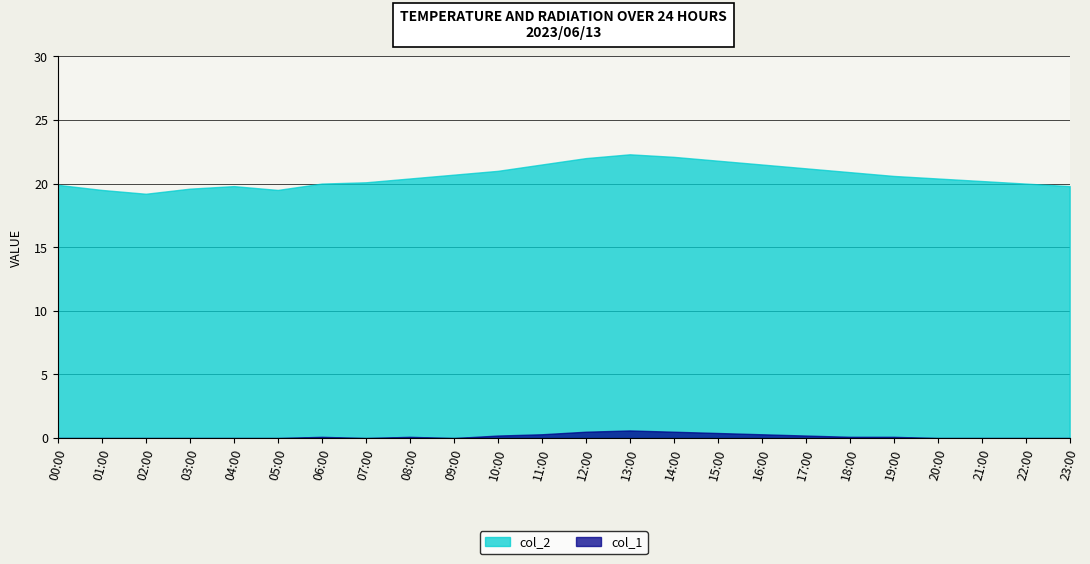

True or false: col_1 and col_2 intersect in this chart.

False